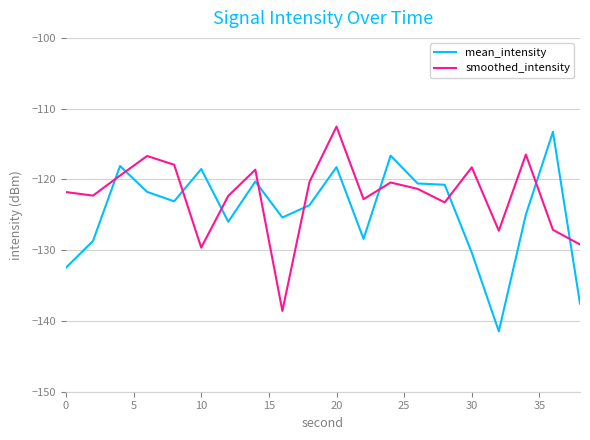

What is the greatest value displayed?

-112.5